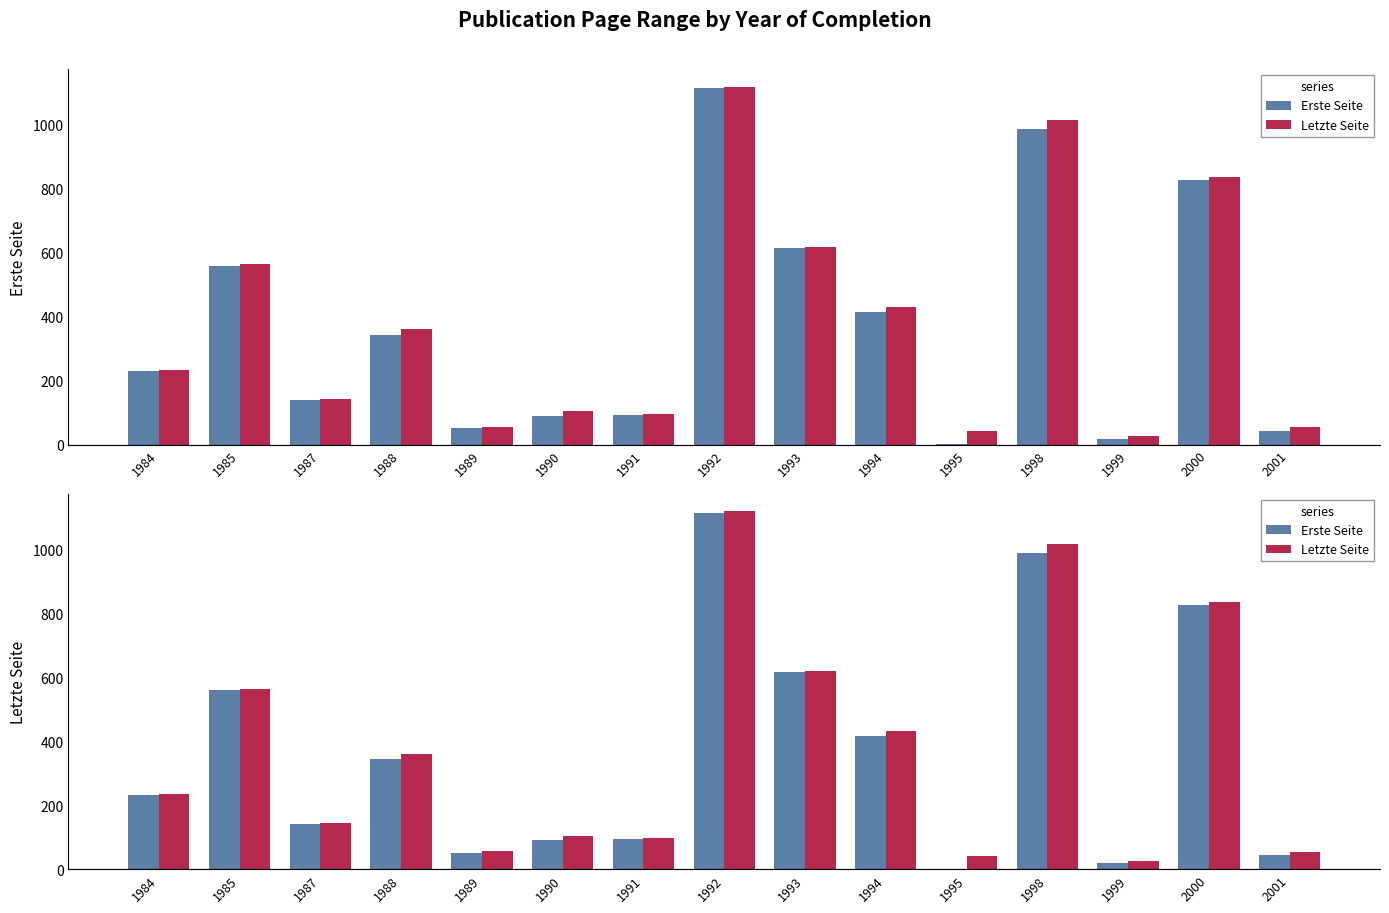

Reading left to right, extract all data points from this chart.

Erste Seite: 231	559	140	343	51	91	93	1114	616	416	1	987	18	826	44
Letzte Seite: 234	564	144	361	56	105	97	1118	618	431	42	1015	27	836	55